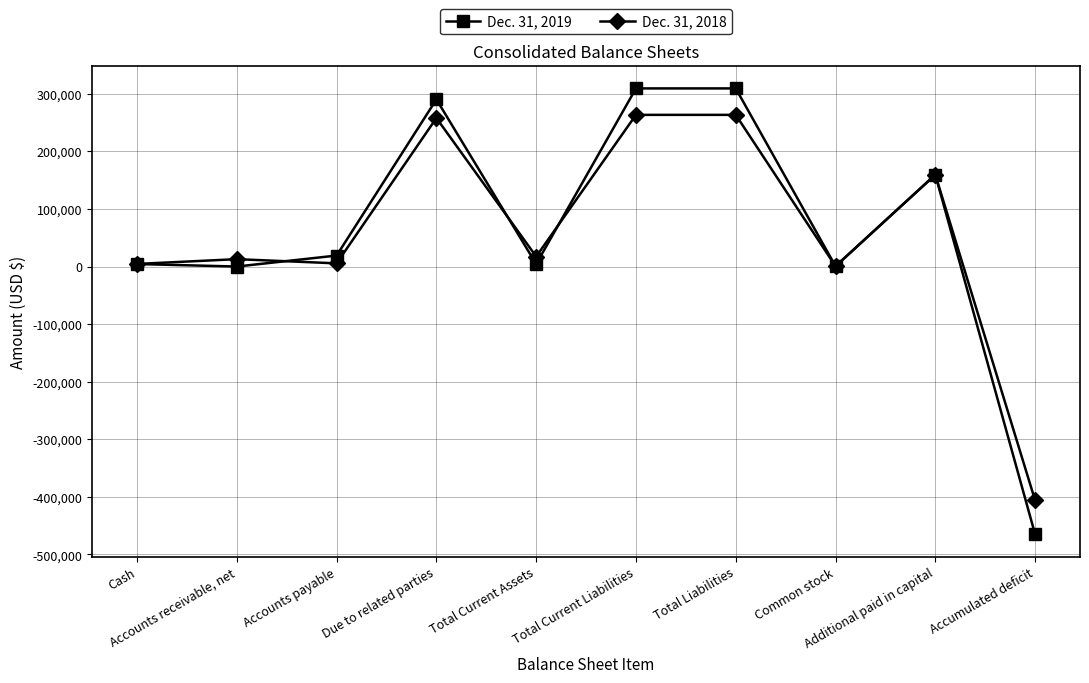

Which series has the widest spread of values?

Dec. 31, 2019